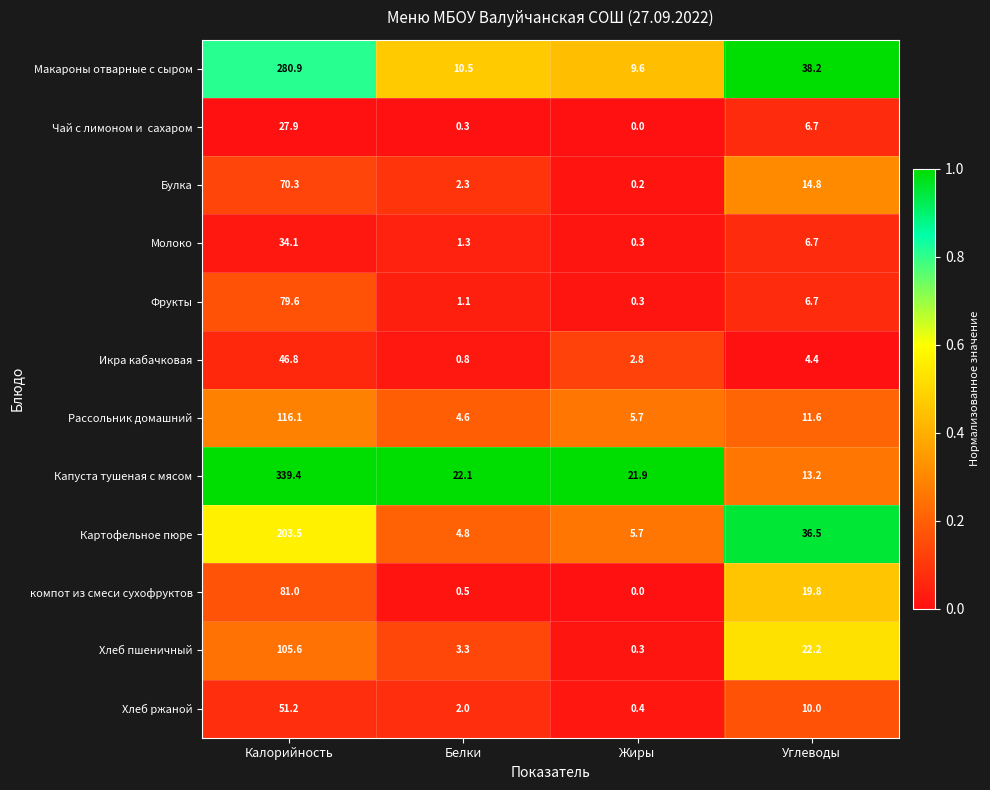

Is it true that Молоко equals 2.0 at Белки?

False